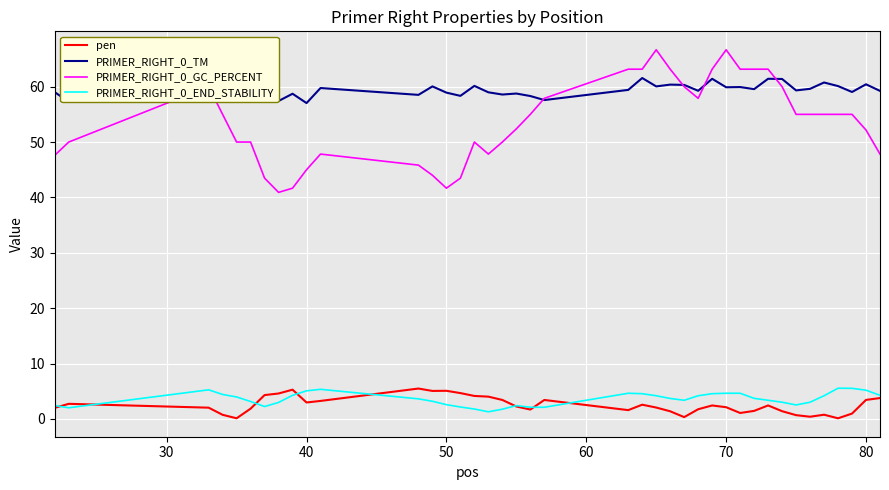

What is the maximum value for pen?

5.5